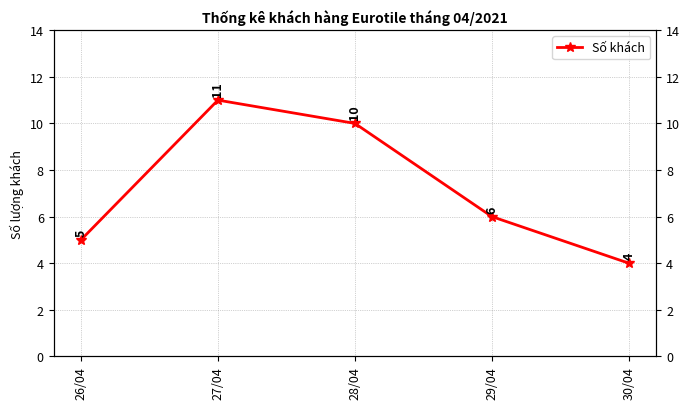

Is it true that the value at 30/04 is 6?

False